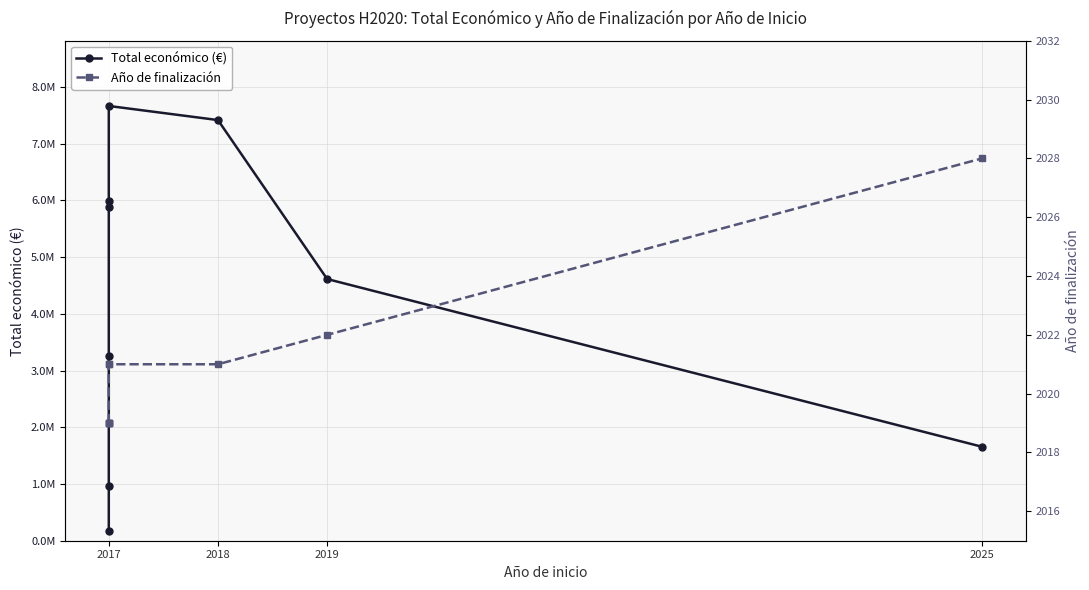

The Total económico (€) series shows 1391891 at 2017. True or false?

False